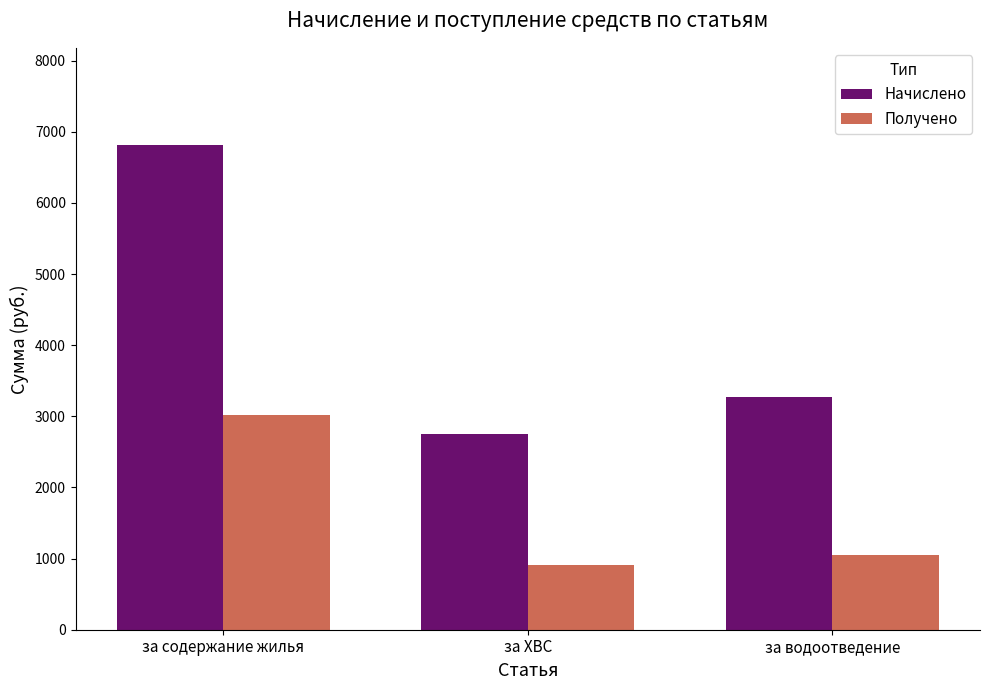

What is the difference between the highest and lowest values at за содержание жилья?

3793.7